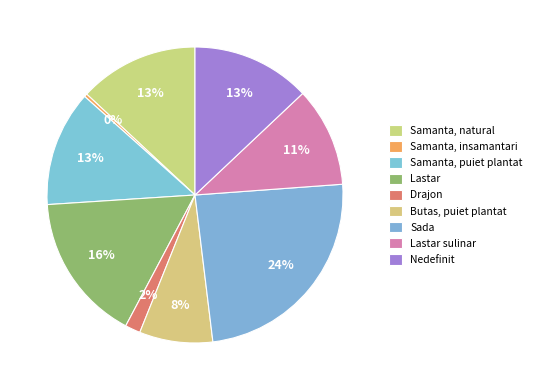

To the nearest percent, what percentage of the pie is Samanta, puiet plantat?

13%